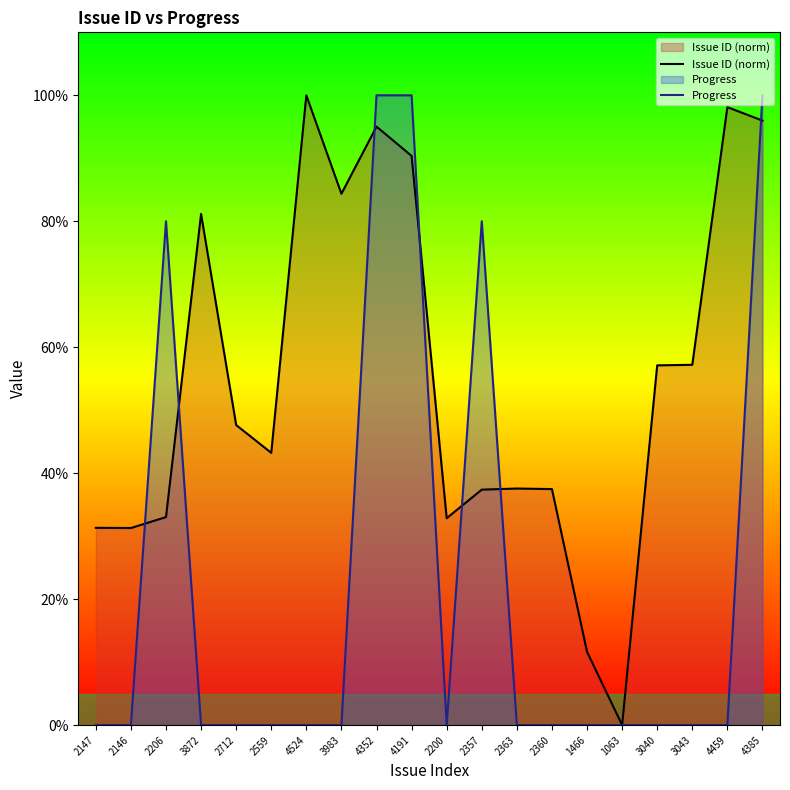

Where do Progress and Issue ID (norm) first cross each other?

2146 and 2206